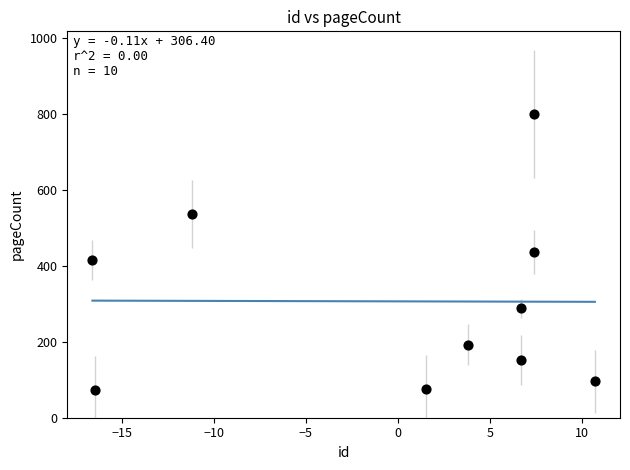

What is the range of Y values (max minus min)?

728